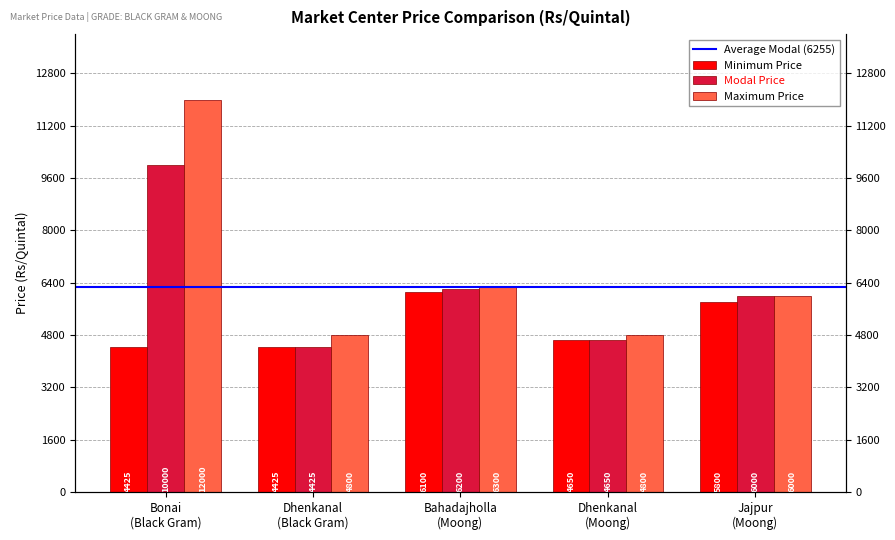

What is the minimum value for Modal Price?

4425